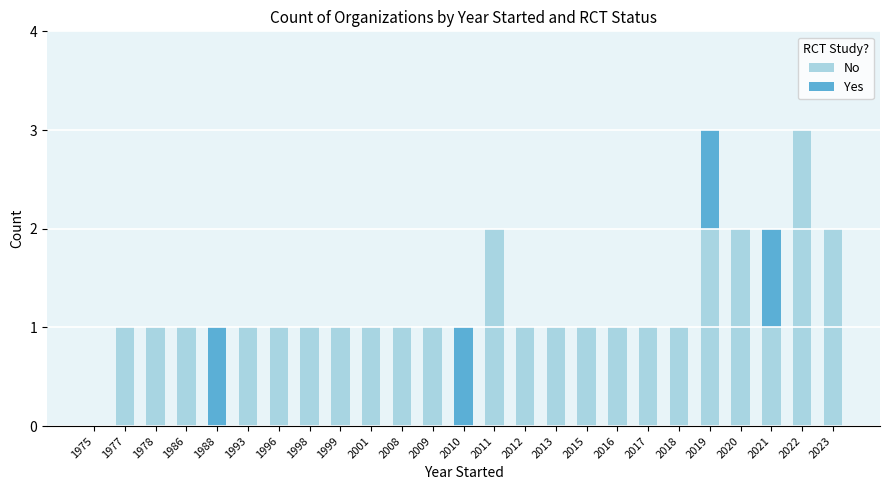

What is the sum of all No values?

28